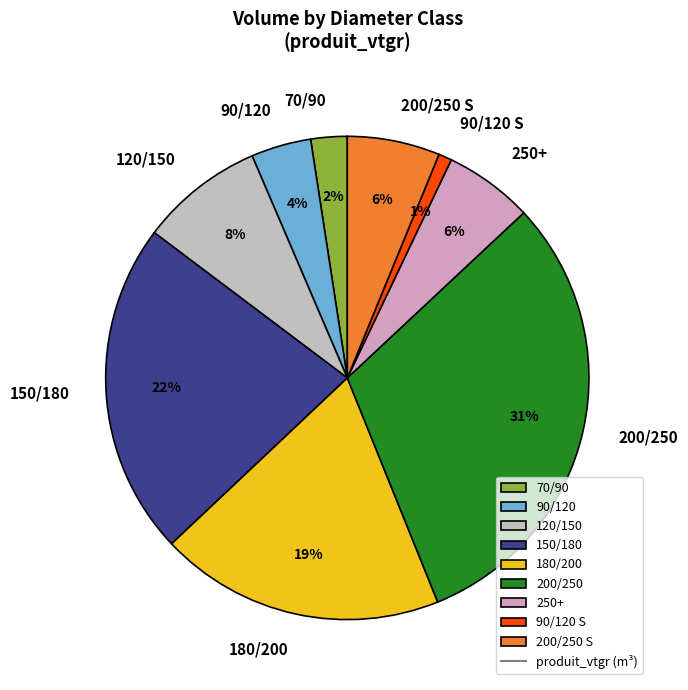

What is the ratio of the value at 200/250 S to the value at 180/200?

0.3